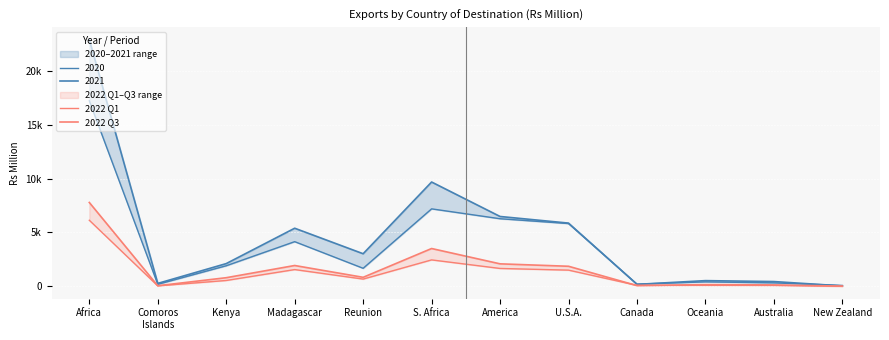

Between Madagascar and New Zealand, which series saw the biggest shift?

2022 Q3